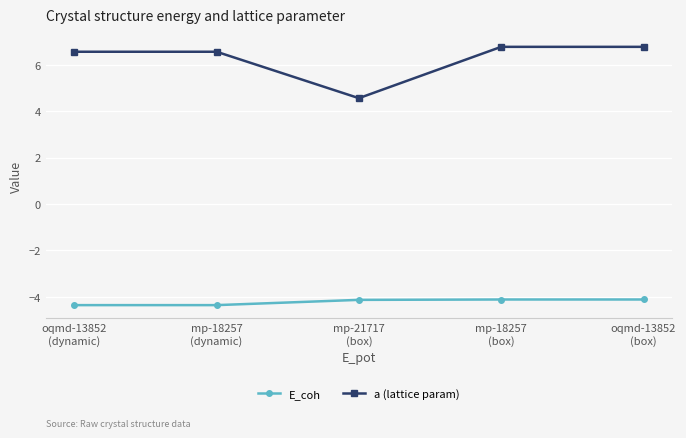

Is this an area chart (filled region under the line)?

No